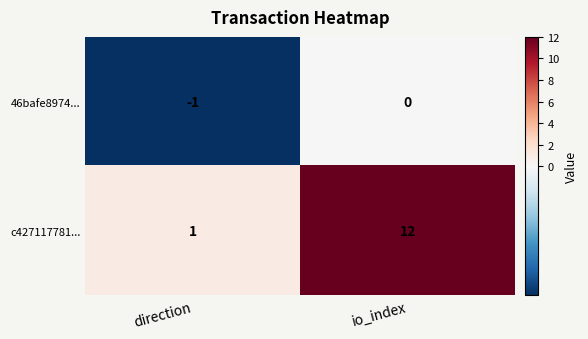

Which category has the highest value in the 46bafe8974... series?

io_index